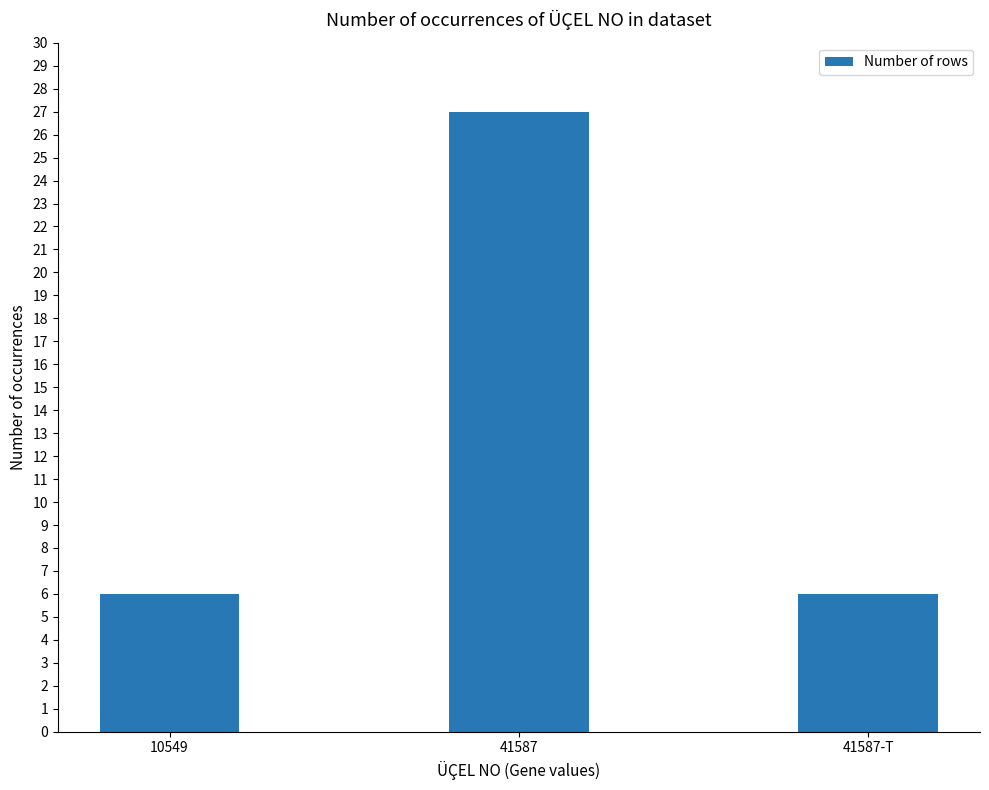

Is it true that the value at 41587 is 10?

False